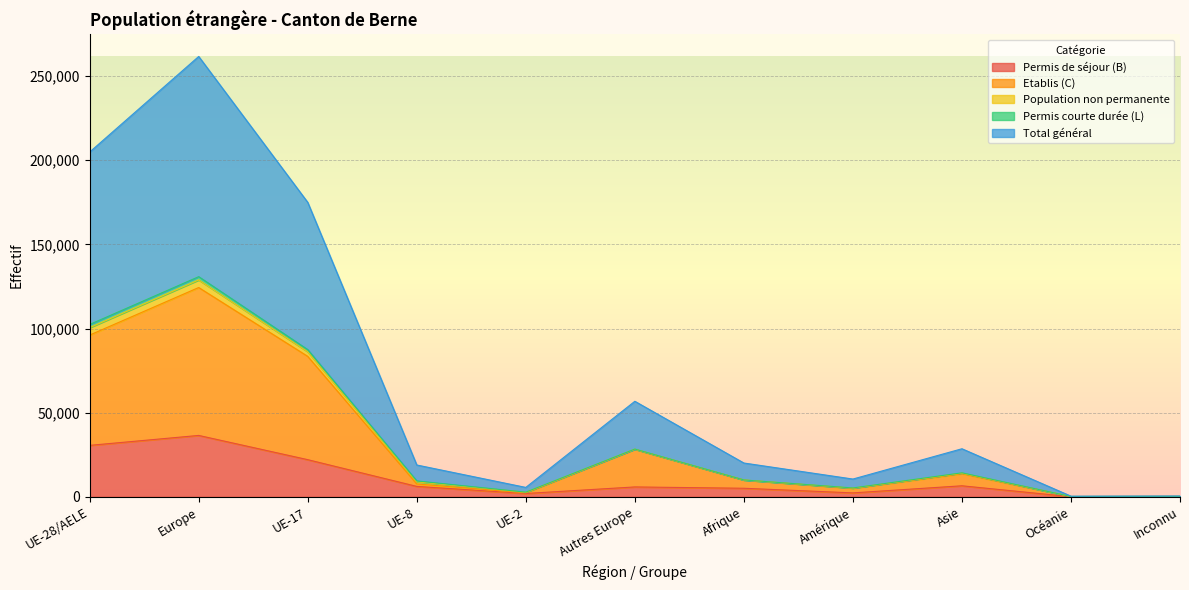

What is the value of the Total général point at the 8th from the left?

5293